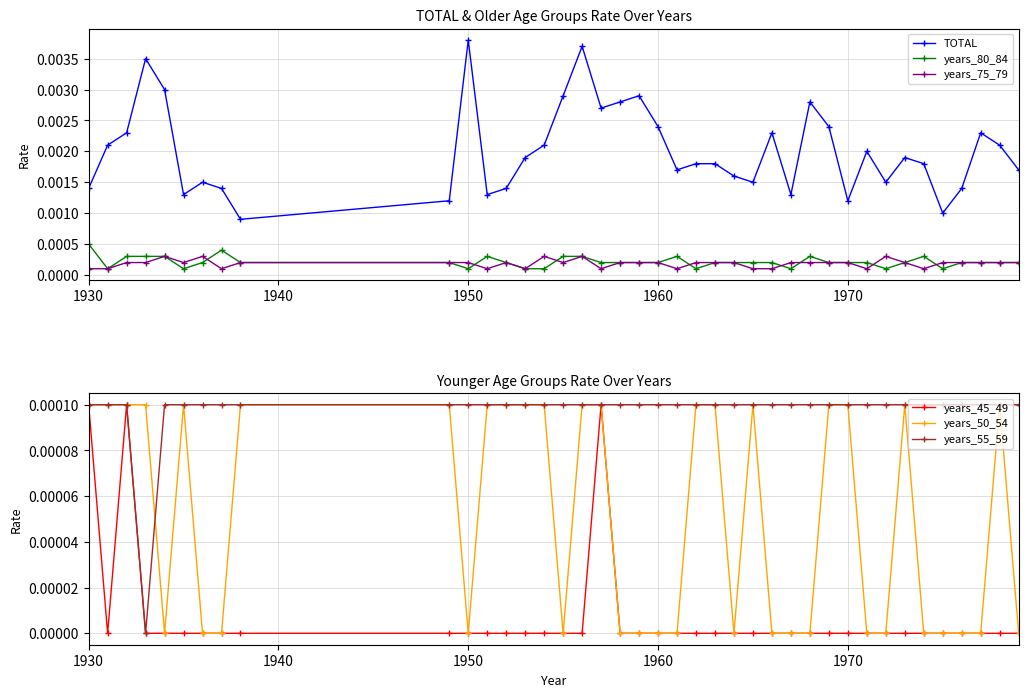

Which category has the highest value in the TOTAL series?

1950